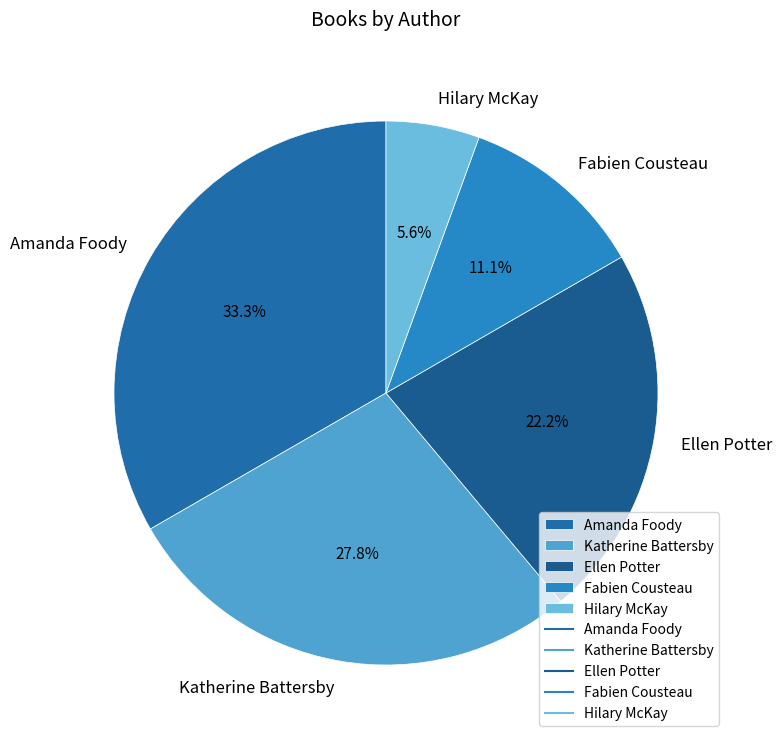

What is the ratio of the value at Amanda Foody to the value at Ellen Potter?

1.5